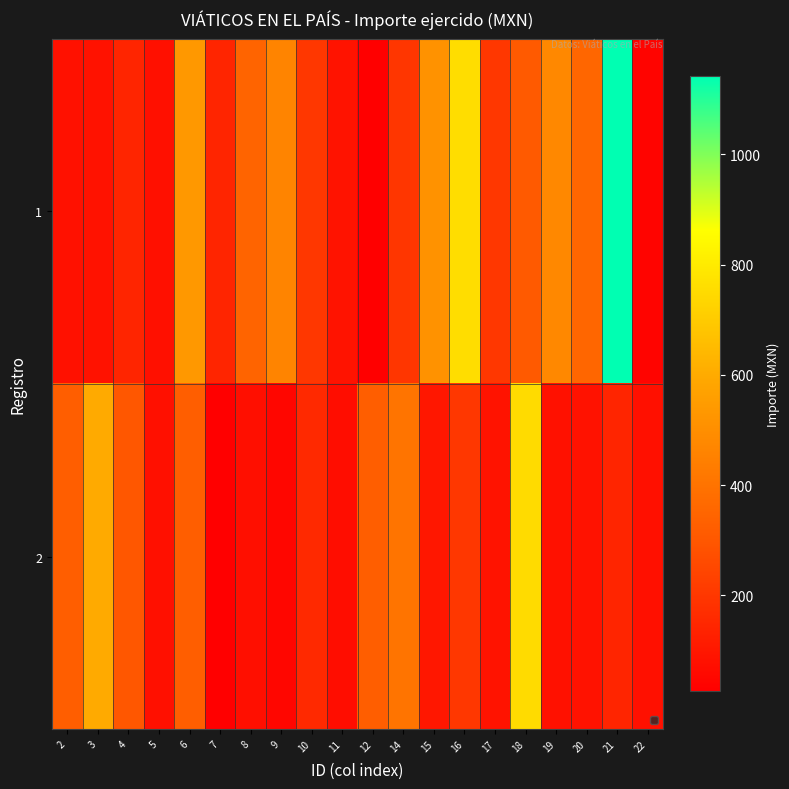

Which series has the widest spread of values?

1